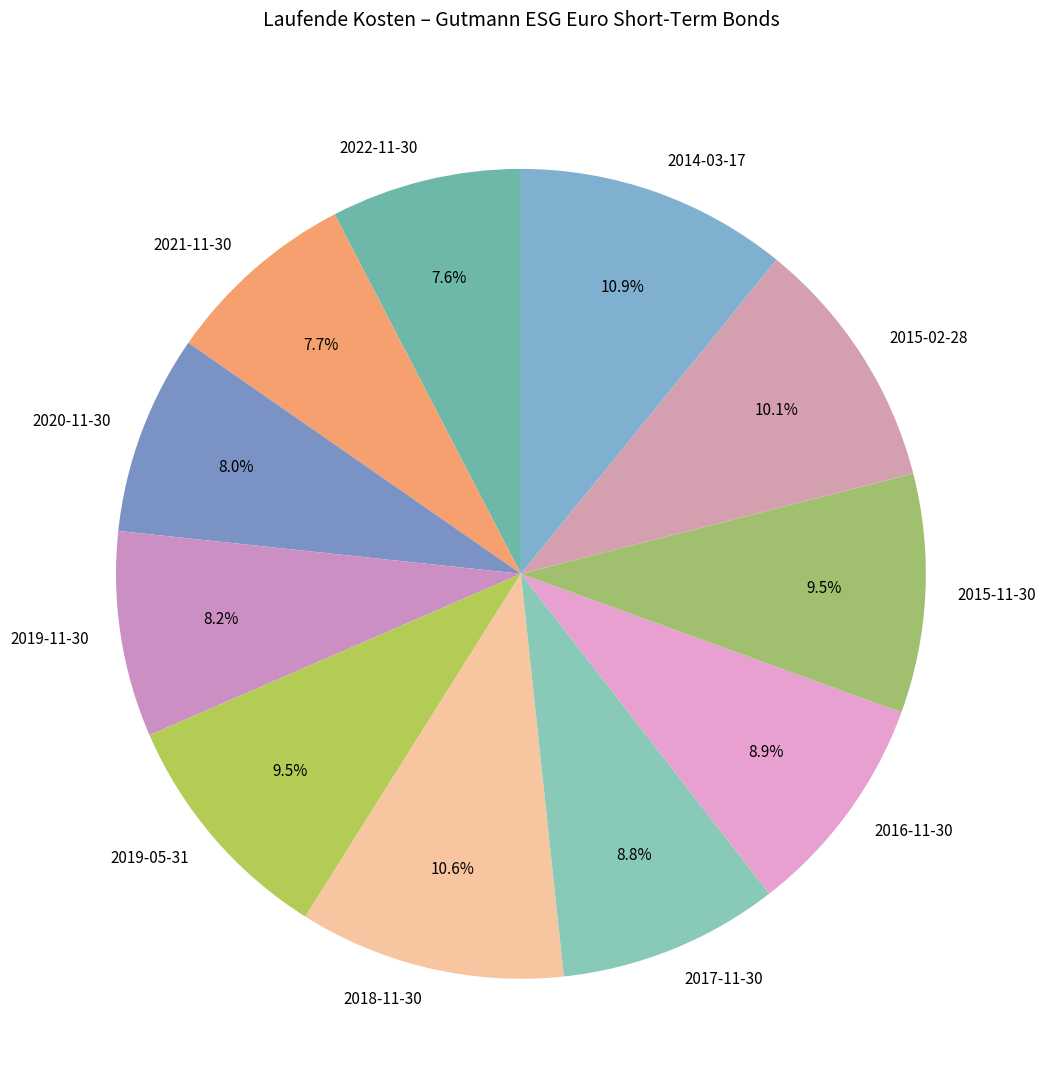

To the nearest percent, what is the average slice percentage?

9%